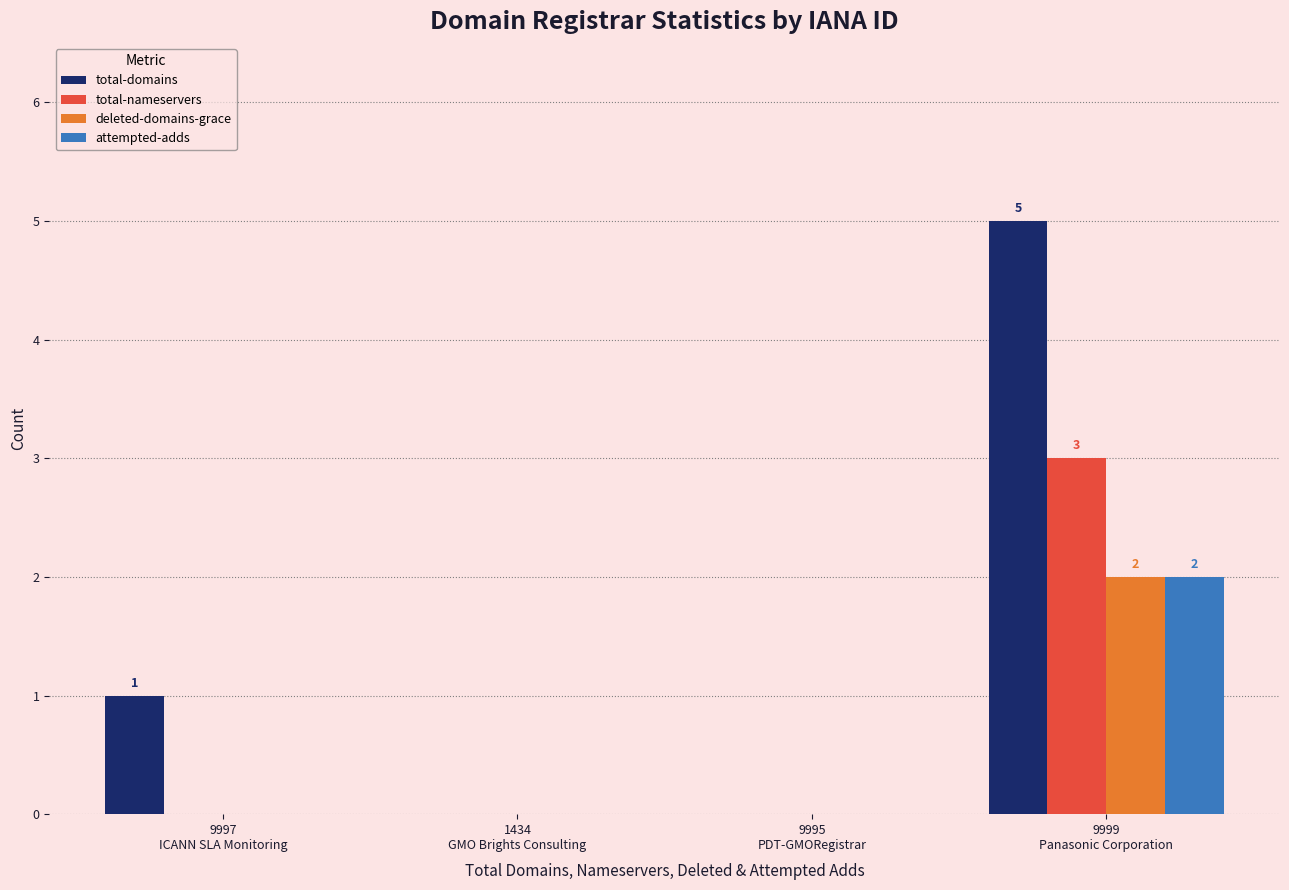

Reading left to right, extract all data points from this chart.

total-domains: 9997
ICANN SLA Monitoring=1	1434
GMO Brights Consulting=0	9995
PDT-GMORegistrar=0	9999
Panasonic Corporation=5
total-nameservers: 9997
ICANN SLA Monitoring=0	1434
GMO Brights Consulting=0	9995
PDT-GMORegistrar=0	9999
Panasonic Corporation=3
deleted-domains-grace: 9997
ICANN SLA Monitoring=0	1434
GMO Brights Consulting=0	9995
PDT-GMORegistrar=0	9999
Panasonic Corporation=2
attempted-adds: 9997
ICANN SLA Monitoring=0	1434
GMO Brights Consulting=0	9995
PDT-GMORegistrar=0	9999
Panasonic Corporation=2